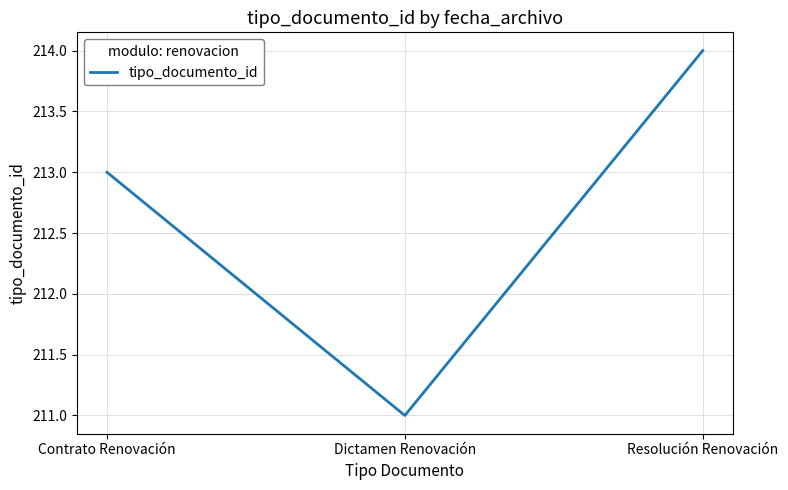

What is the approximate value at Dictamen Renovación?

211